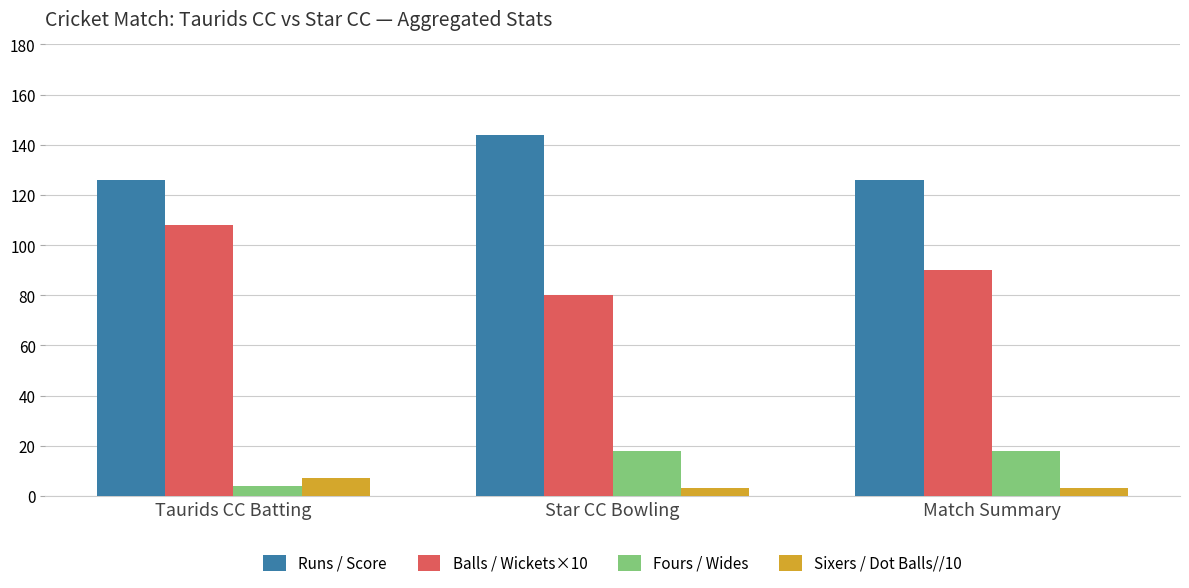

What are all the series names shown in the legend?

Runs / Score, Balls / Wickets×10, Fours / Wides, Sixers / Dot Balls//10